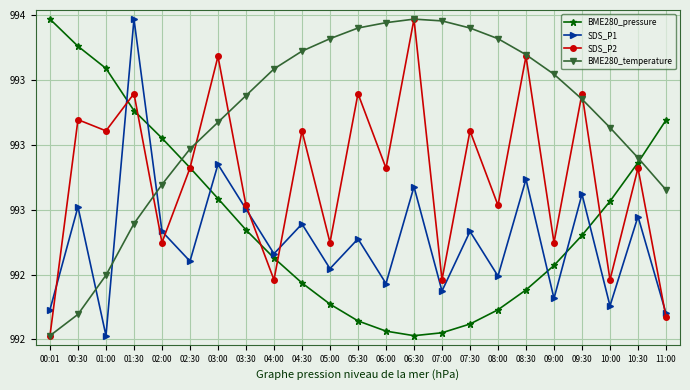

What is the label of the 2nd point from the left?

00:30